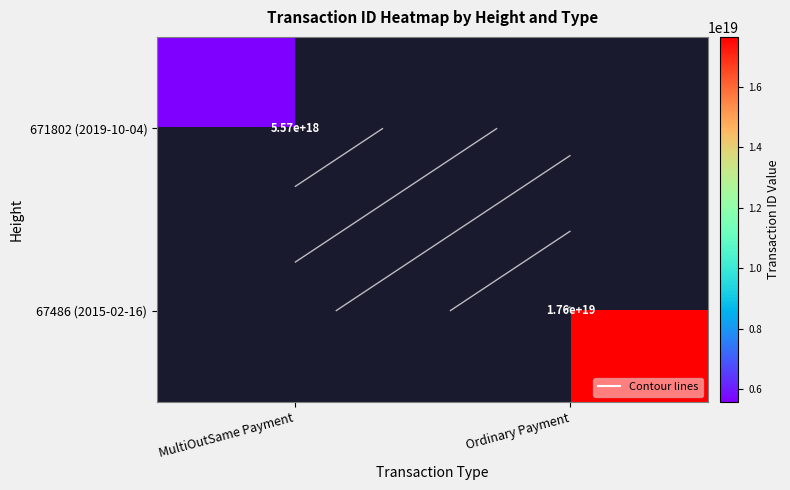

At MultiOutSame Payment, list the series in order from largest to smallest.

671802 (2019-10-04), 67486 (2015-02-16)